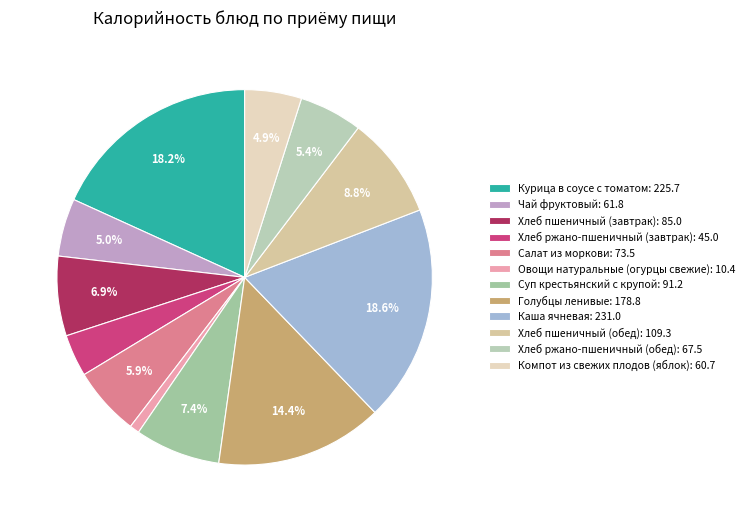

To the nearest percent, what is the combined percentage of Хлеб пшеничный (обед) and Чай фруктовый?

14%